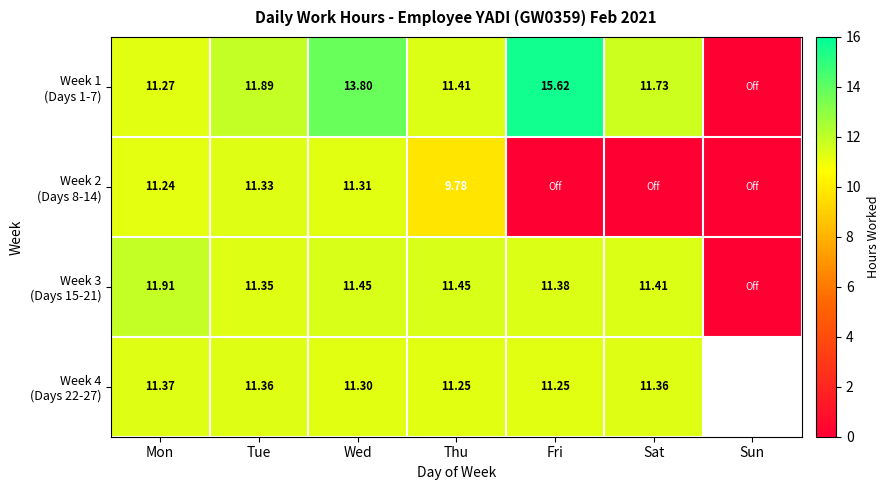

List the series in order of their peak value, highest first.

Week 1 (Days 1-7), Week 3 (Days 15-21), Week 4 (Days 22-27), Week 2 (Days 8-14)